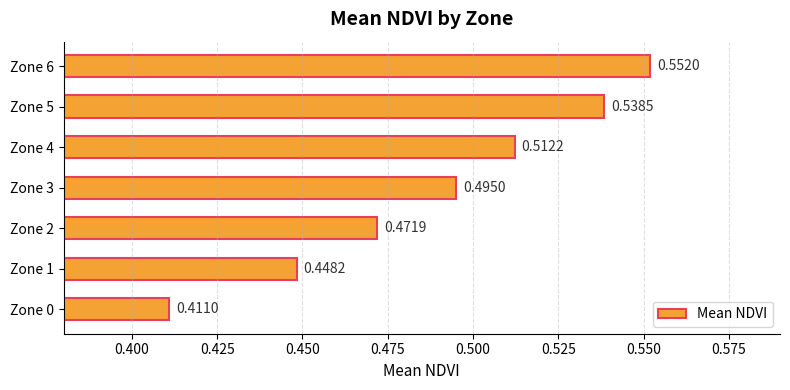

Which has a higher value, Zone 1 or Zone 2?

Zone 2